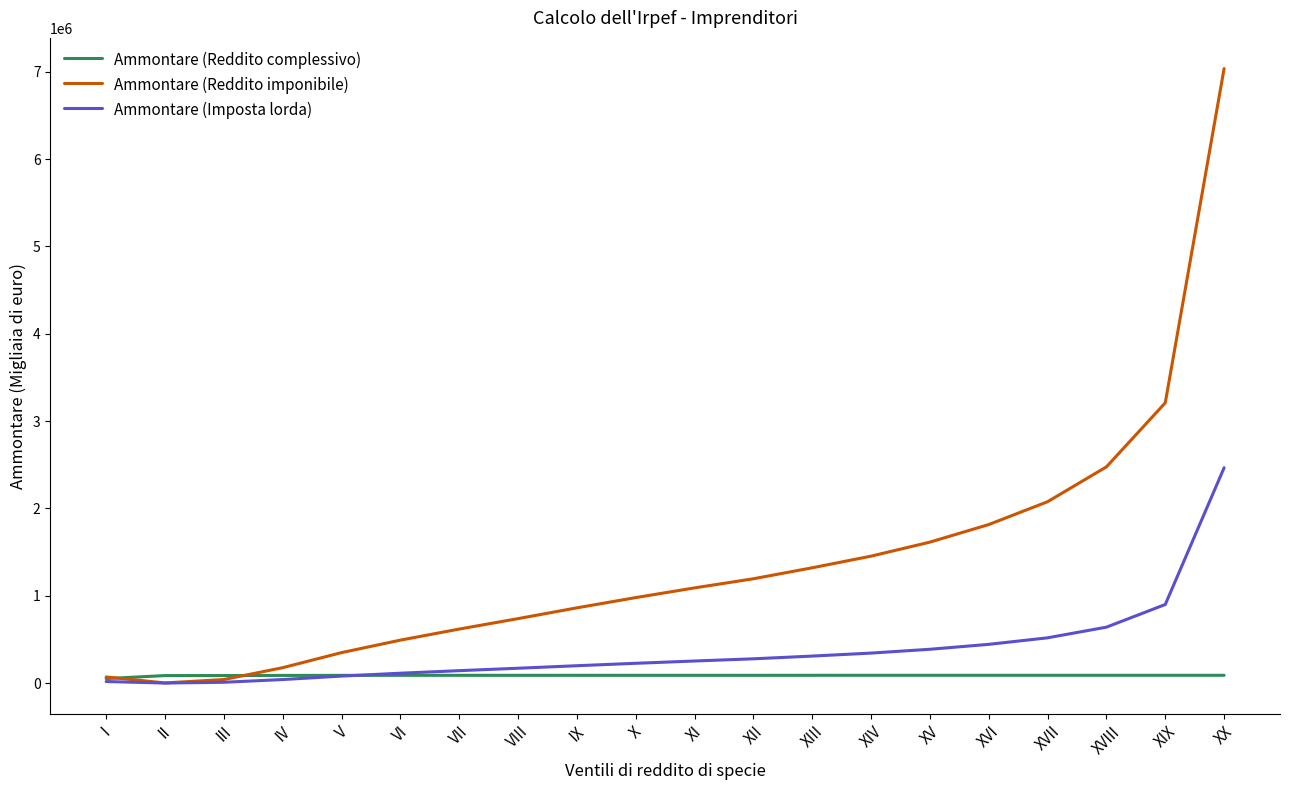

What is the sum of the Ammontare (Imposta lorda) values at XI and XVII?

771233